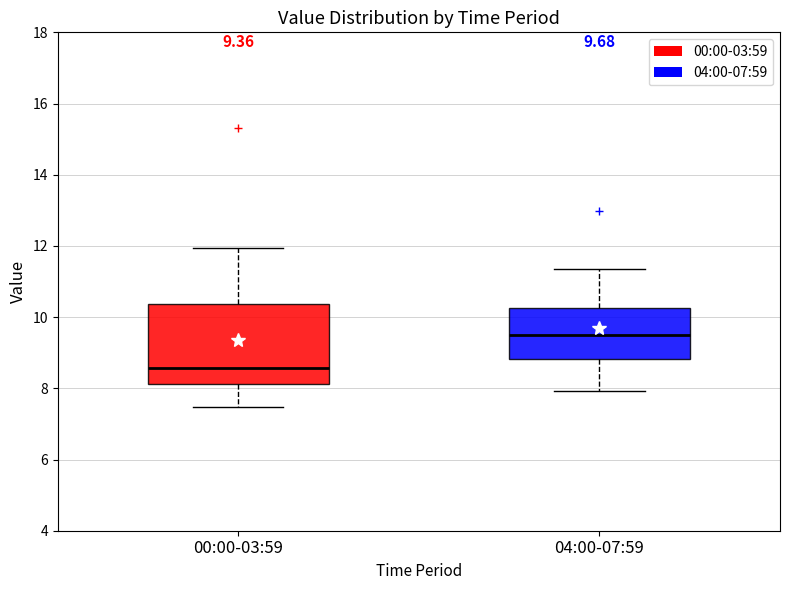

Comparing the boxes themselves (not the whiskers), which one is the tallest?

00:00-03:59